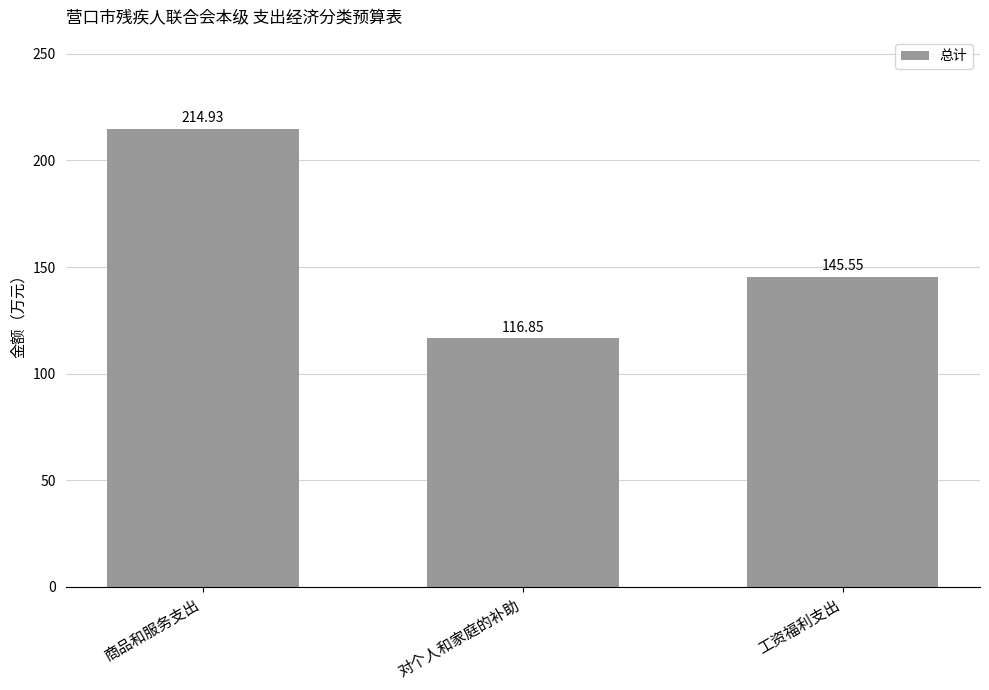

Are the bars horizontal?

No